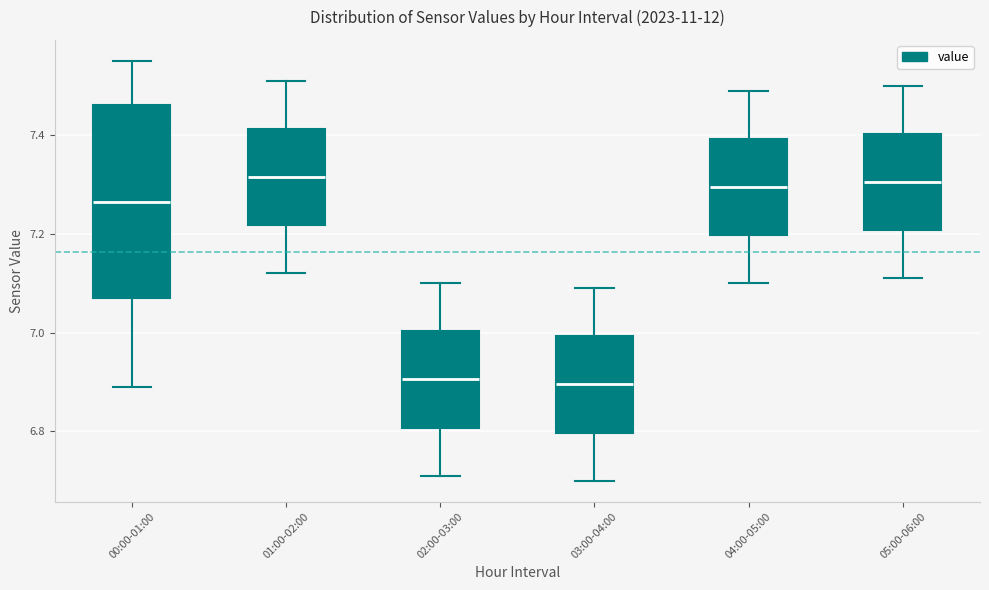

Reading left to right, transcribe this box plot: for each box, give where its median line is, the range the box spans, and where its two whiskers end, as read against the y-axis. The values are not printed on the chart, so give them approximately, as read against the axis.

00:00-01:00: median 7.26, box 7.08 to 7.46, whiskers 6.90 to 7.56
01:00-02:00: median 7.32, box 7.22 to 7.42, whiskers 7.12 to 7.52
02:00-03:00: median 6.90, box 6.80 to 7.00, whiskers 6.72 to 7.10
03:00-04:00: median 6.90, box 6.80 to 7.00, whiskers 6.70 to 7.10
04:00-05:00: median 7.30, box 7.20 to 7.40, whiskers 7.10 to 7.50
05:00-06:00: median 7.30, box 7.20 to 7.40, whiskers 7.12 to 7.50